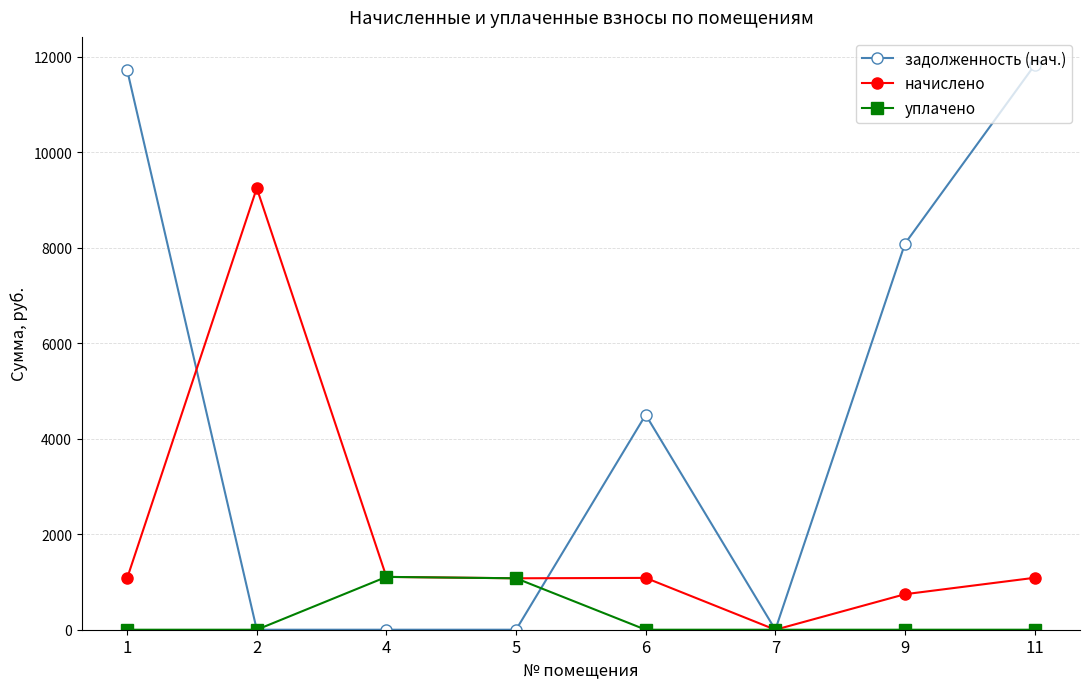

What is the total value across all series at 6?

5587.9